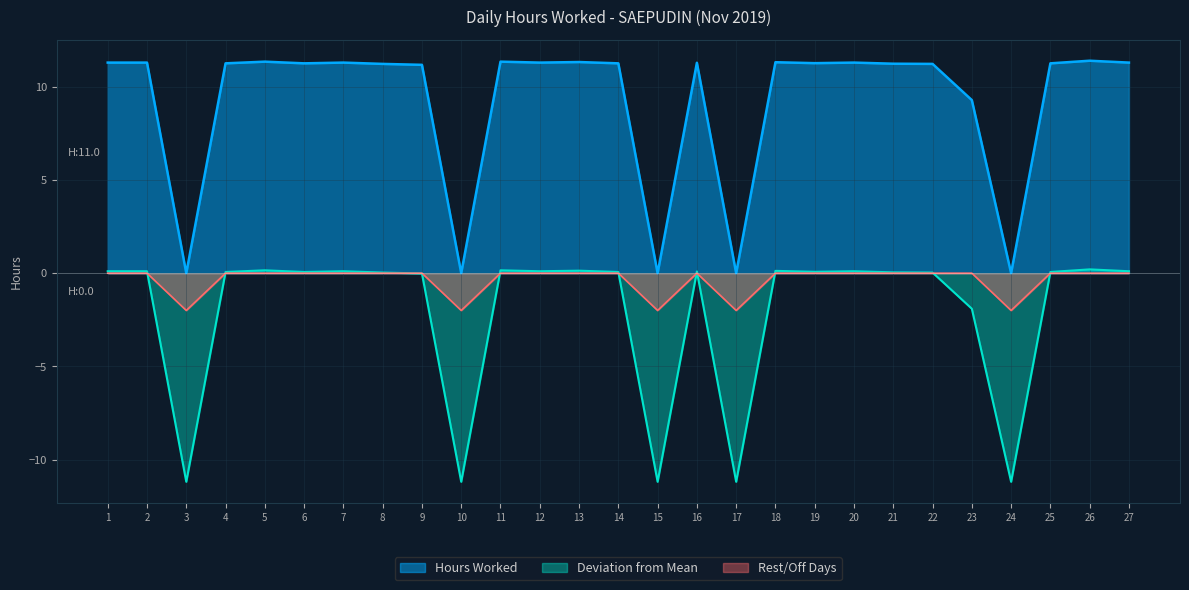

How many lines are shown in the chart?

3